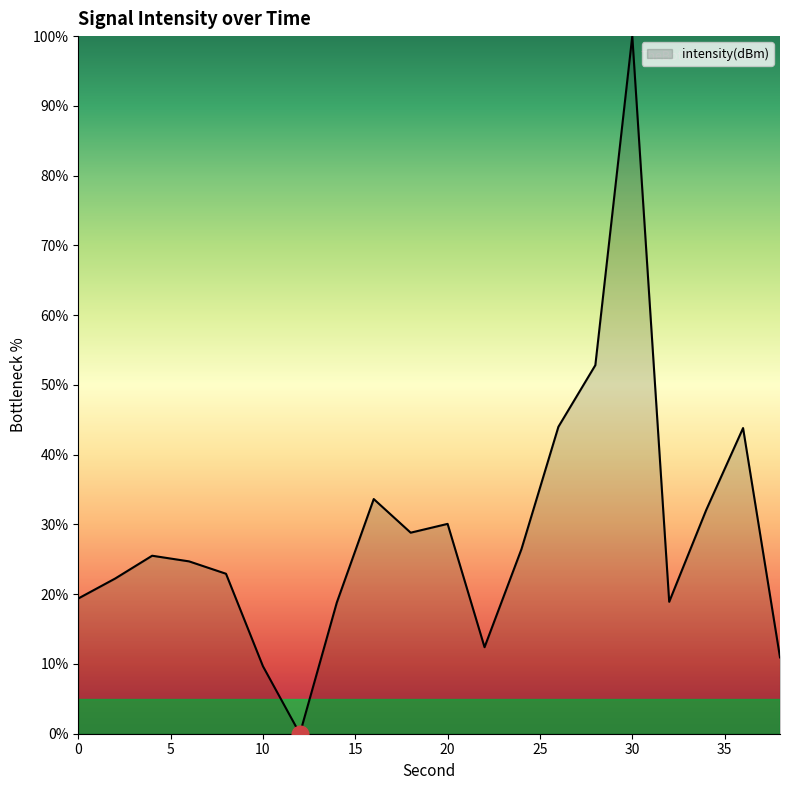

Does the chart display data point markers on the line(s)?

No